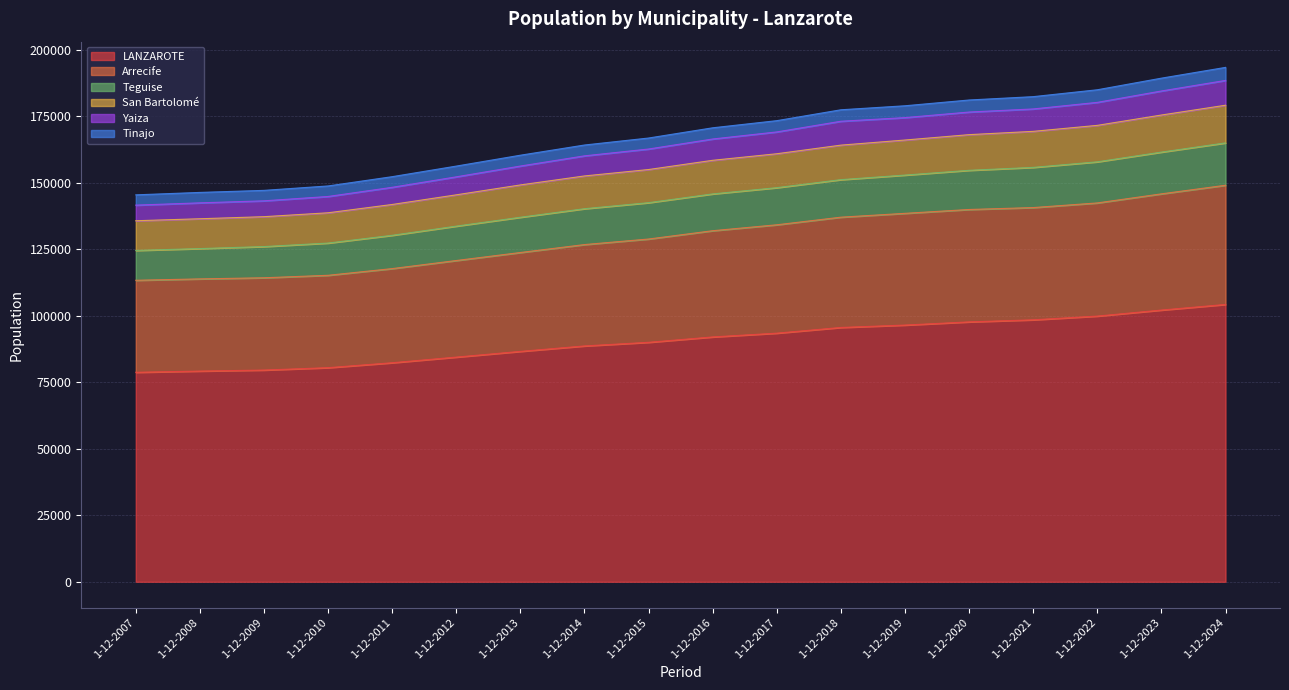

True or false: Teguise has more than 0 points higher than both neighbors.

False